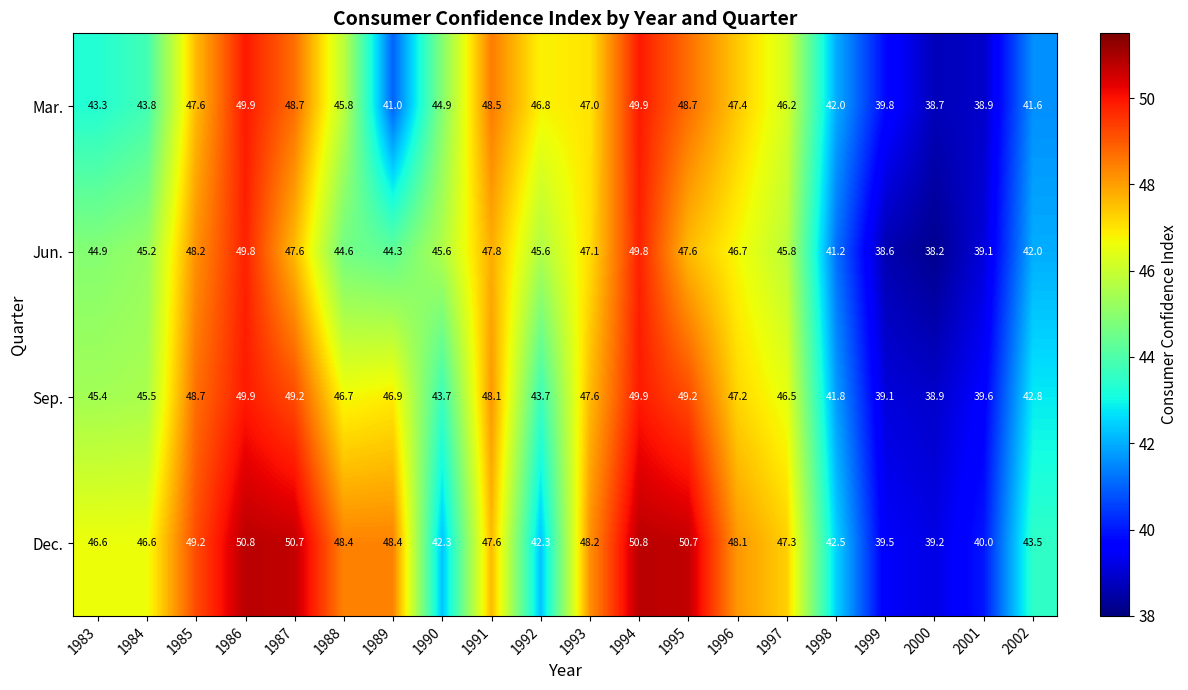

What is the sum of all Dec. values?

922.7